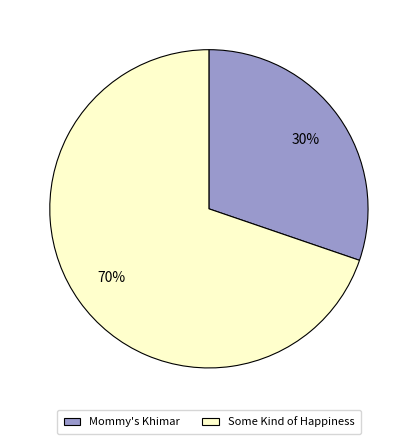

What percentage is the Some Kind of Happiness slice, to the nearest percent?

70%